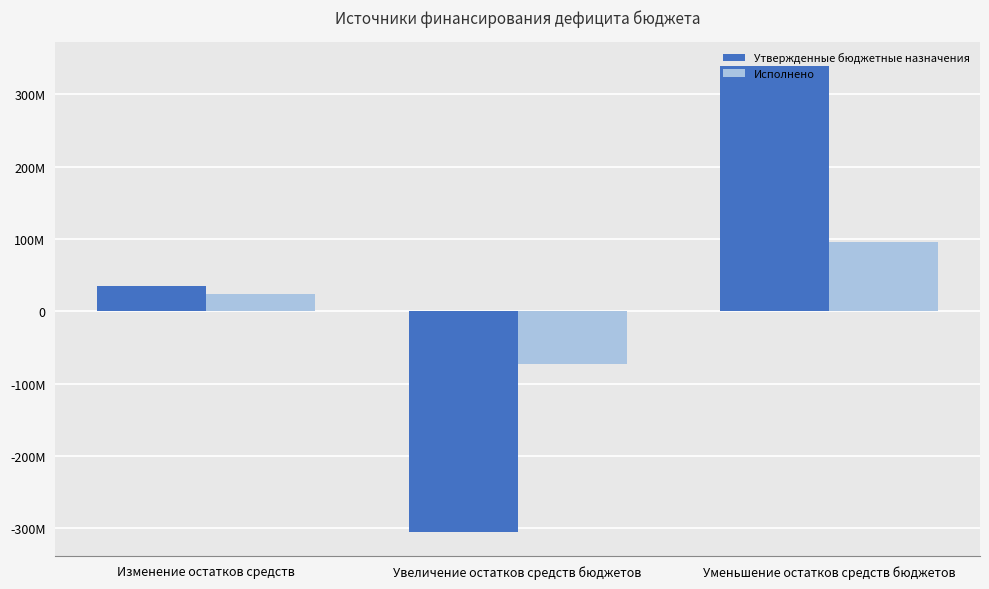

Which series has the largest range (max minus min)?

Утвержденные бюджетные назначения